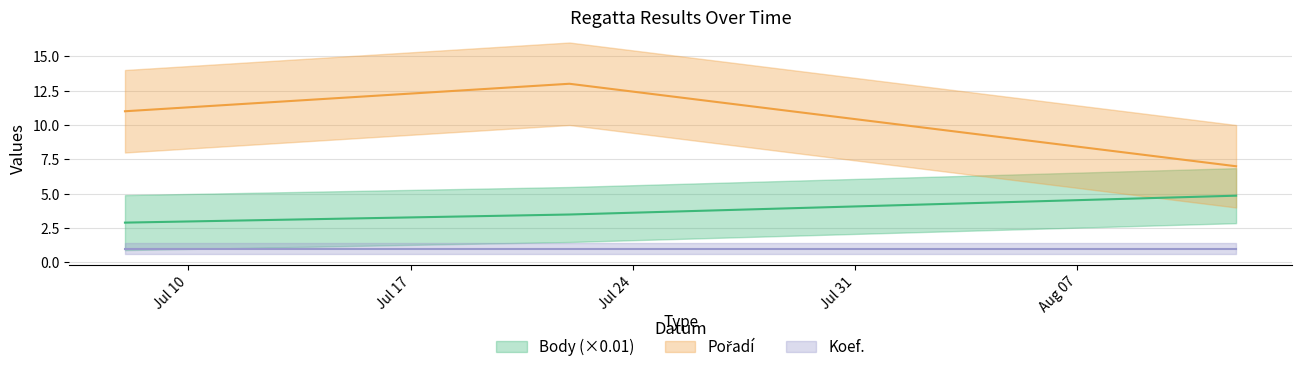

The Pořadí series shows 11.0 at 2023-07-08. True or false?

True